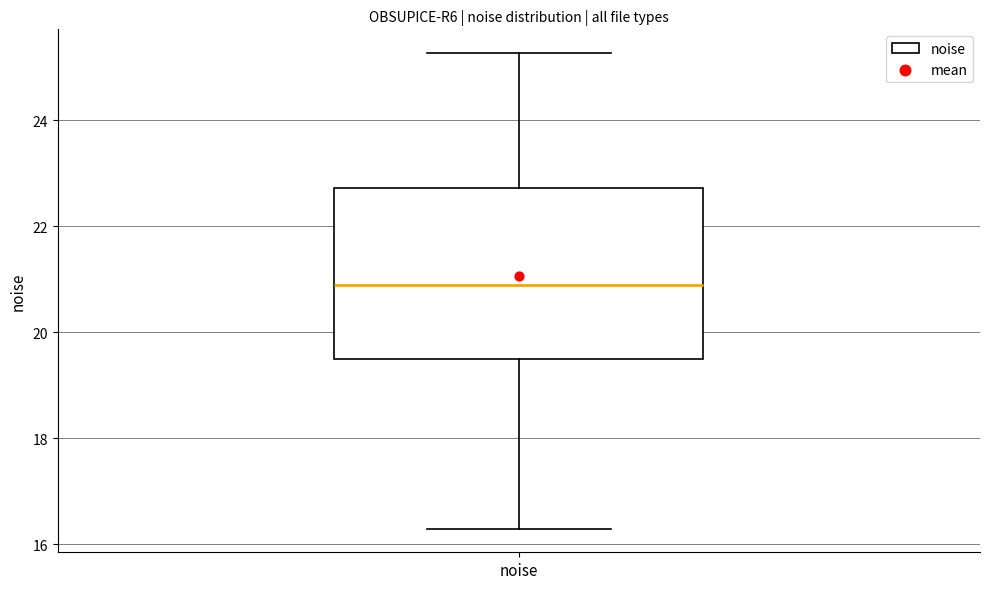

Where does the upper whisker of the box for noise end on the y-axis? The values are not printed on the chart, so give them approximately, as read against the axis.

25.2